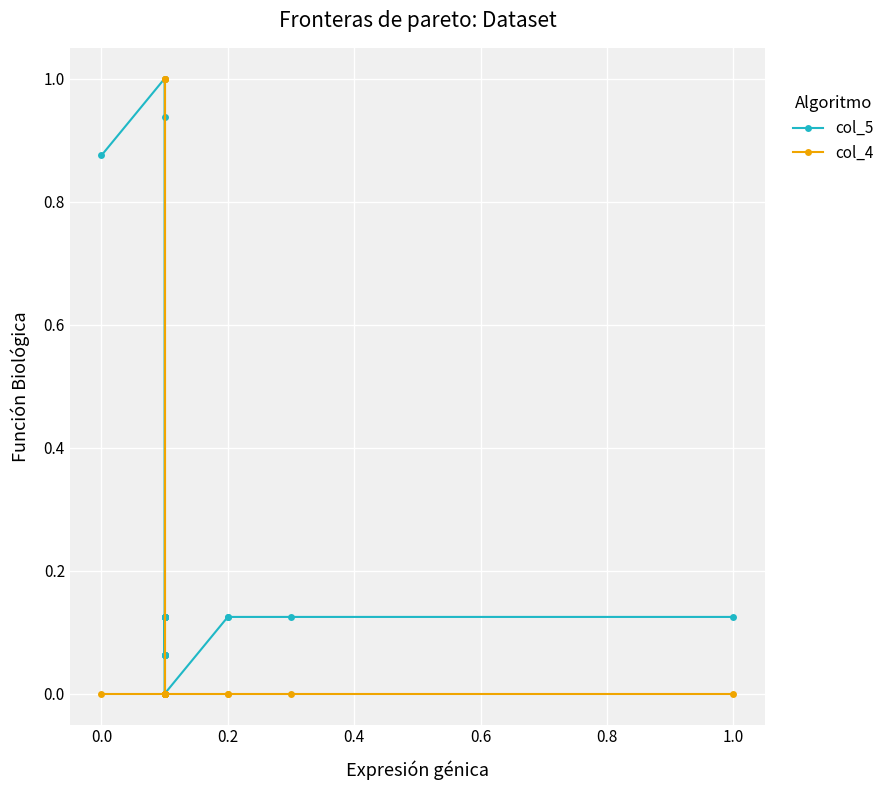

Which series has the largest total across all categories?

col_5